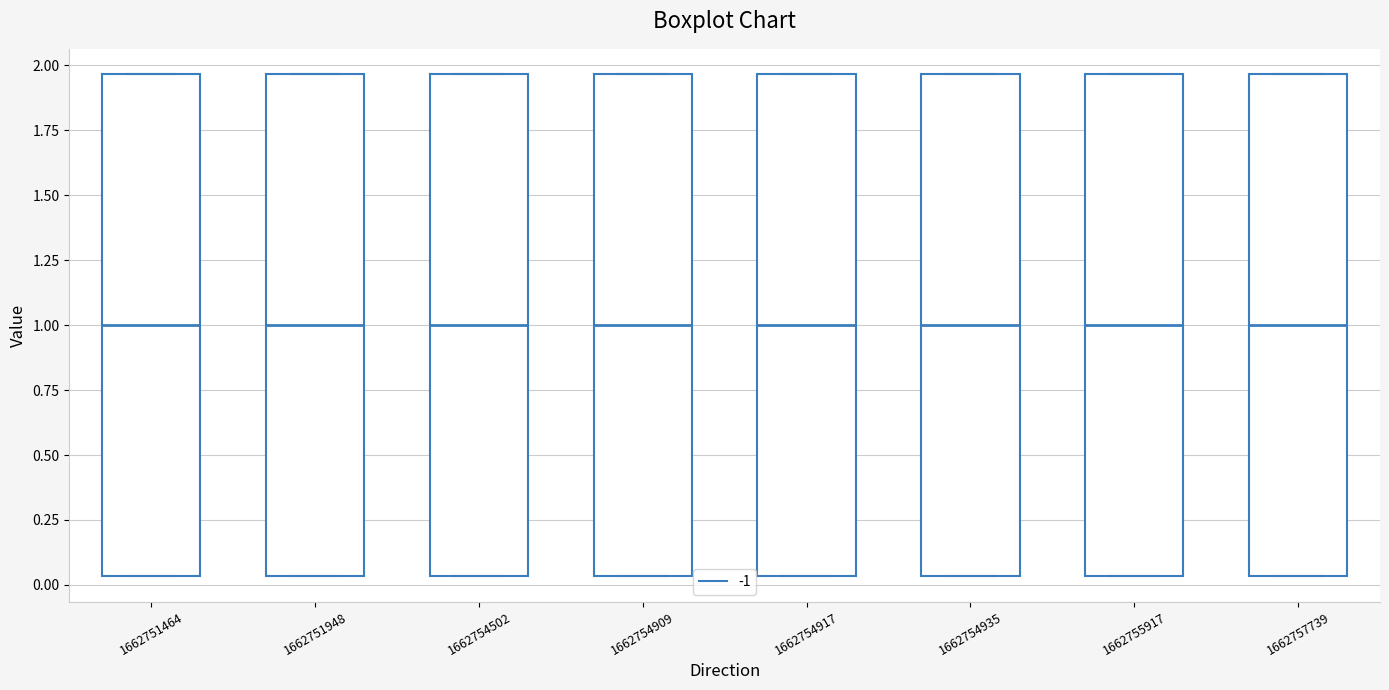

Where is the upper edge of the box at x = 1662754502 on the y-axis? The values are not printed on the chart, so give them approximately, as read against the axis.

1.95